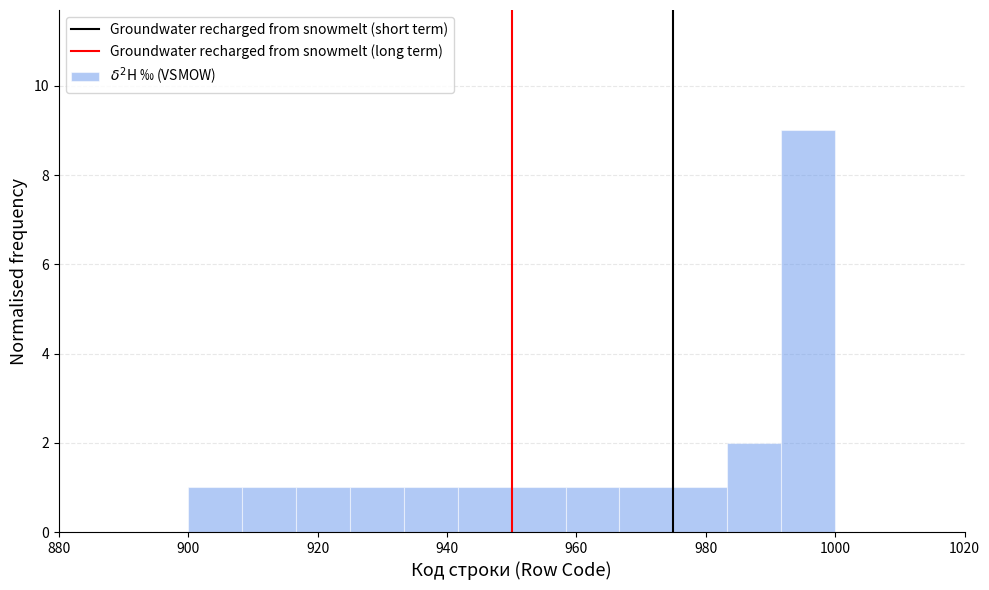

Over which range of the x-axis is the bar tallest?

992 to 1000